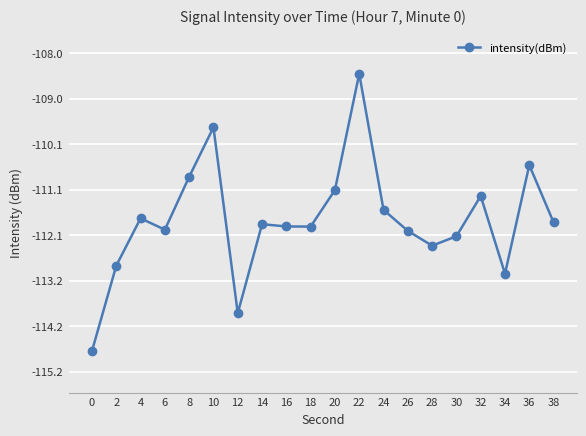

What is the value of the 20th point from the left?

-111.8